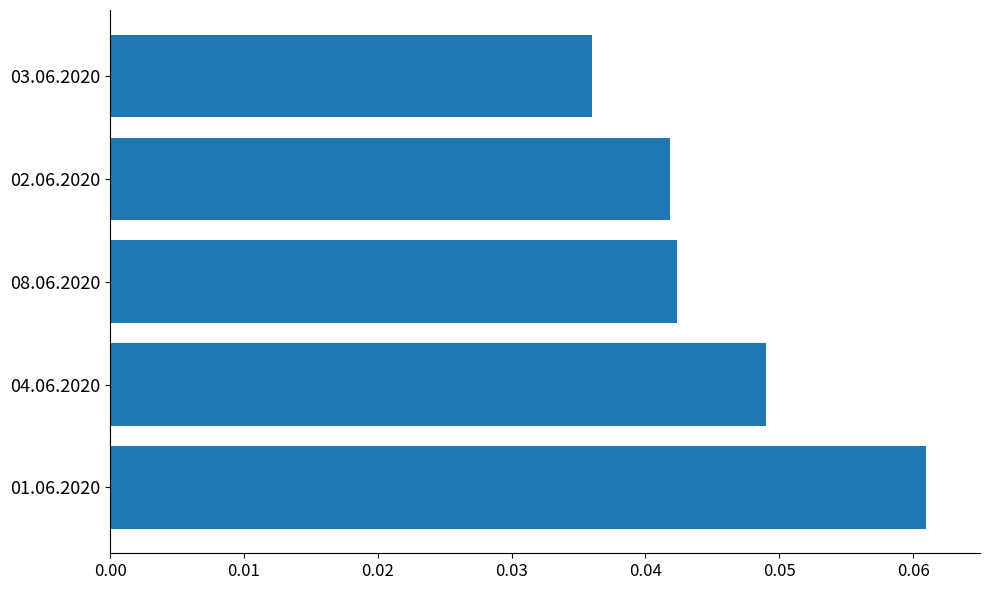

Which category has the lowest value across all series?

03.06.2020